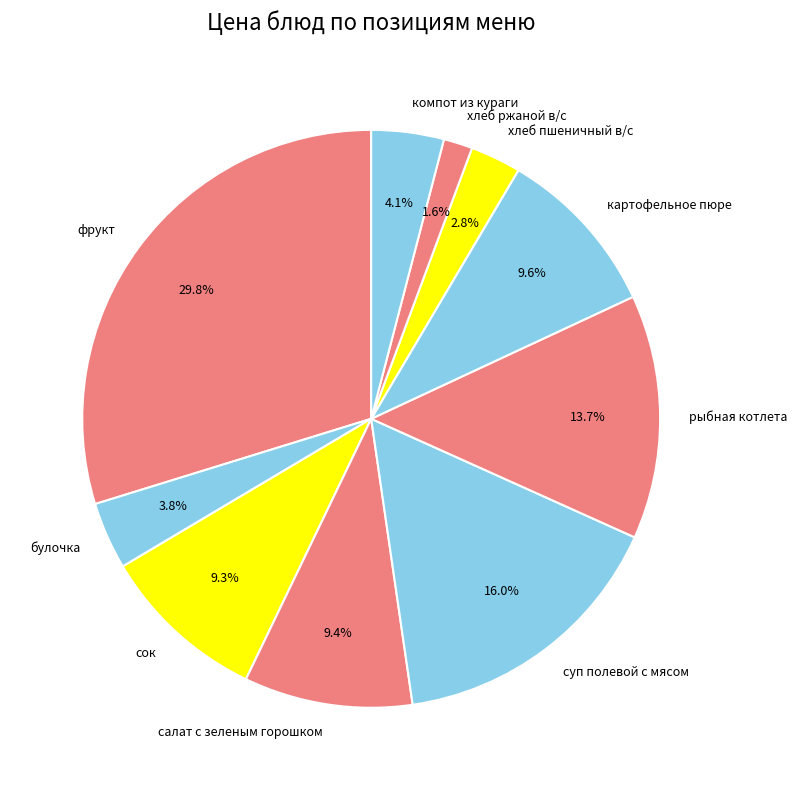

To the nearest percent, what is the combined percentage of картофельное пюре and сок?

19%